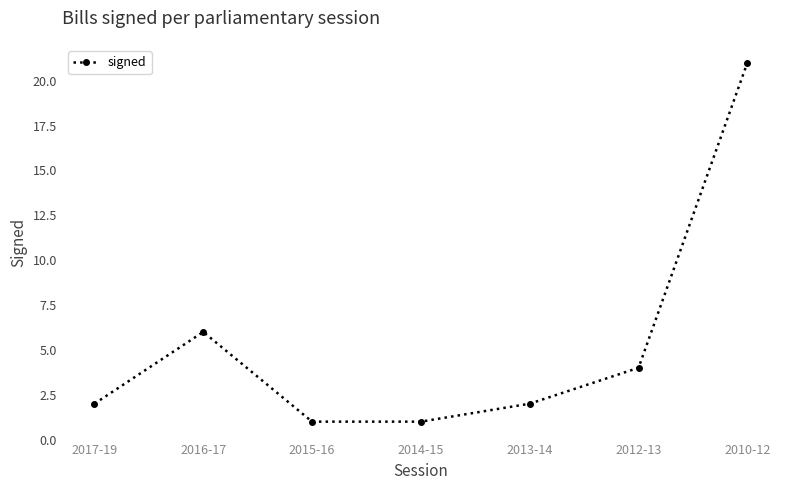

What is the sum of all values?

37